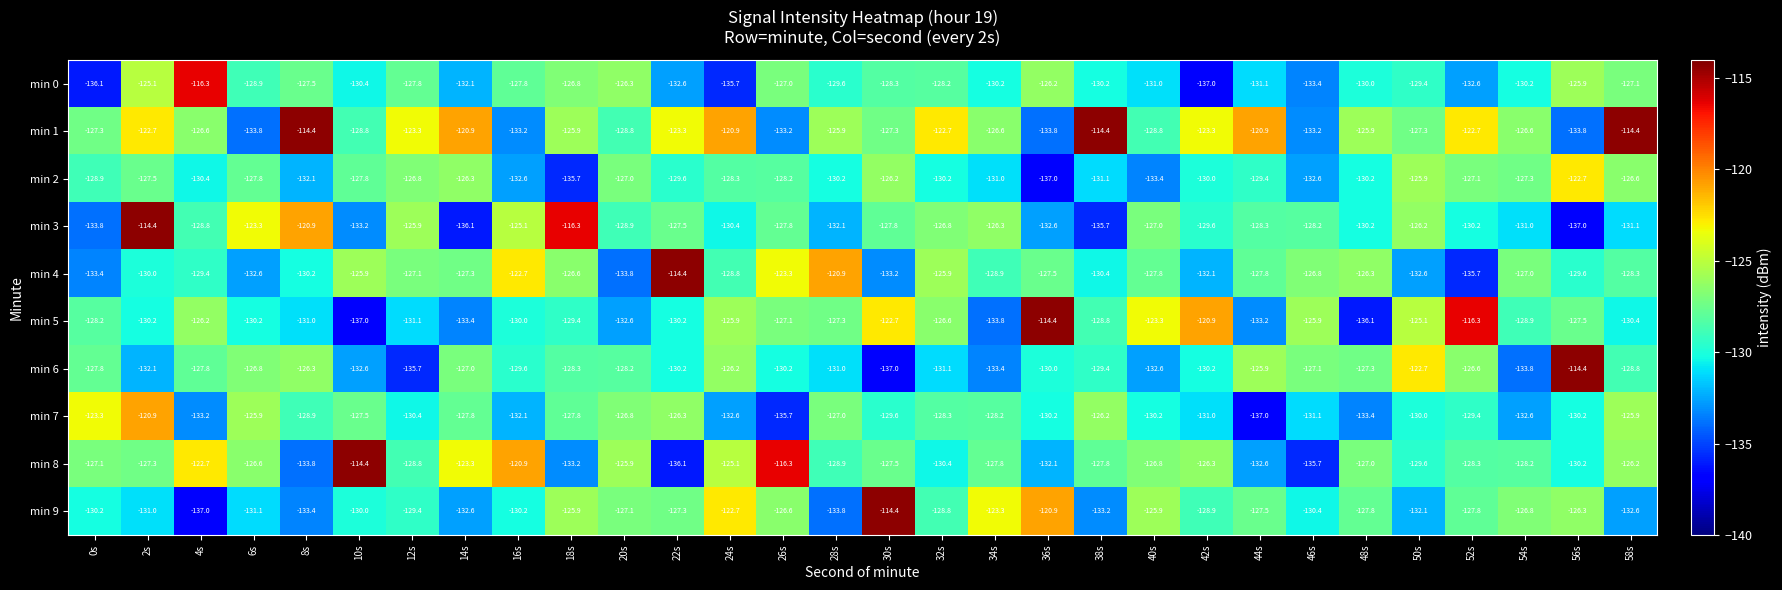

True or false: min 4 has a value of -78.8 at 26s.

False